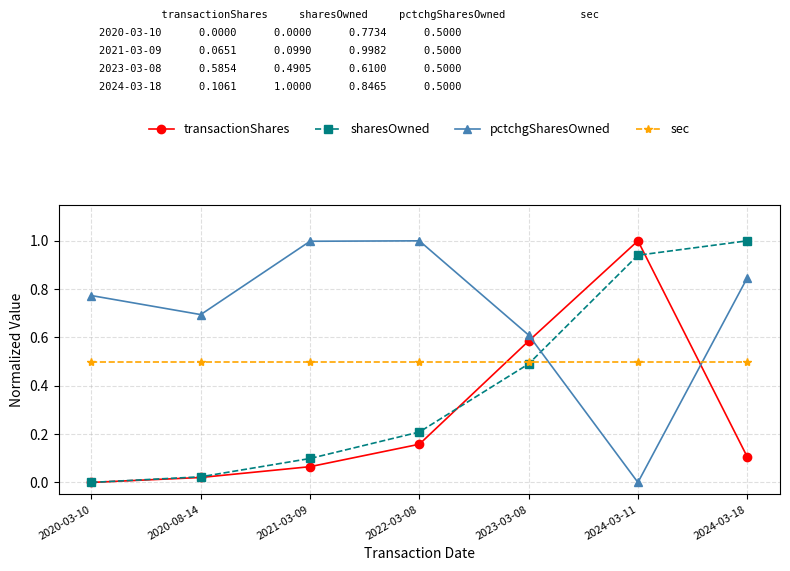

What is the sum of all sec values?

3.5